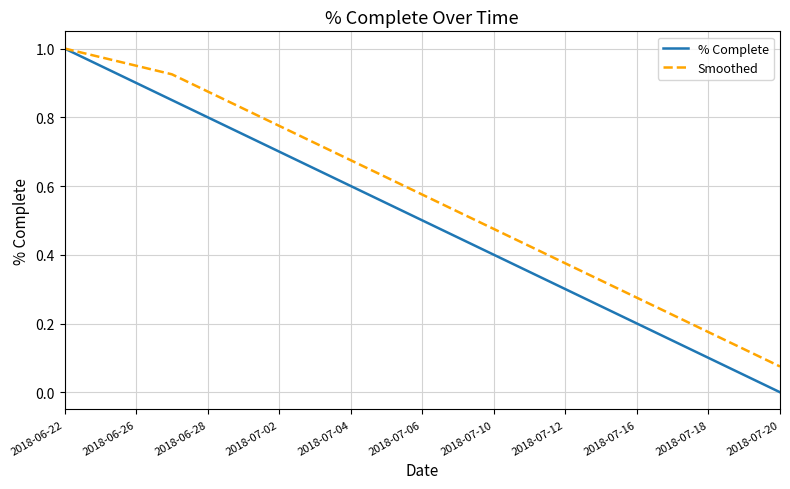

Which series has the largest total across all categories?

Smoothed